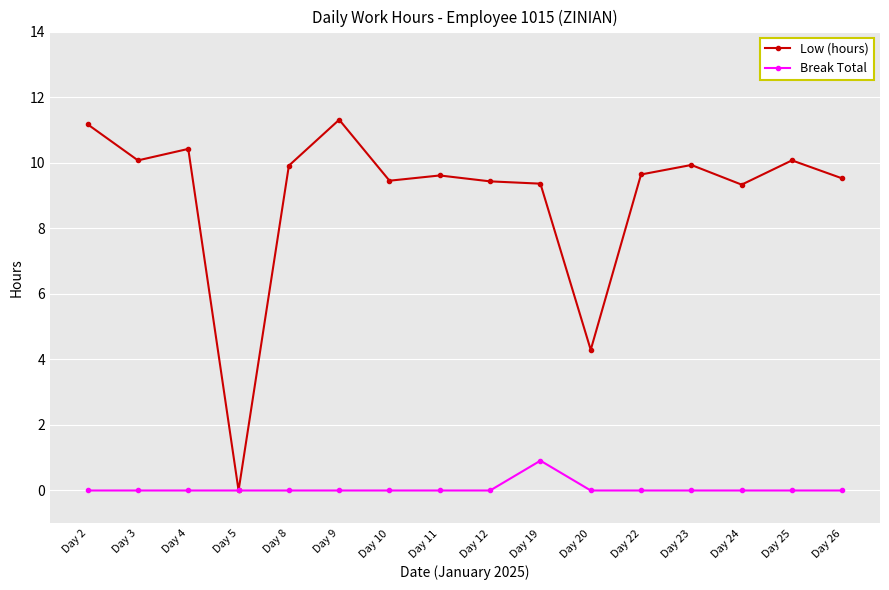

At Day 2, list the series in order from smallest to largest.

Break Total, Low (hours)